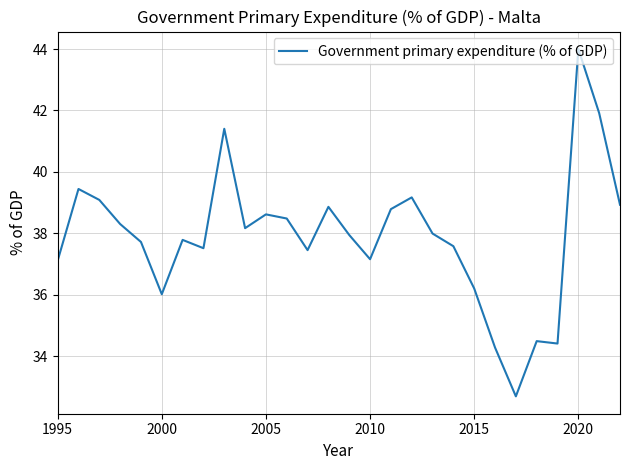

What is the greatest value displayed?

44.0